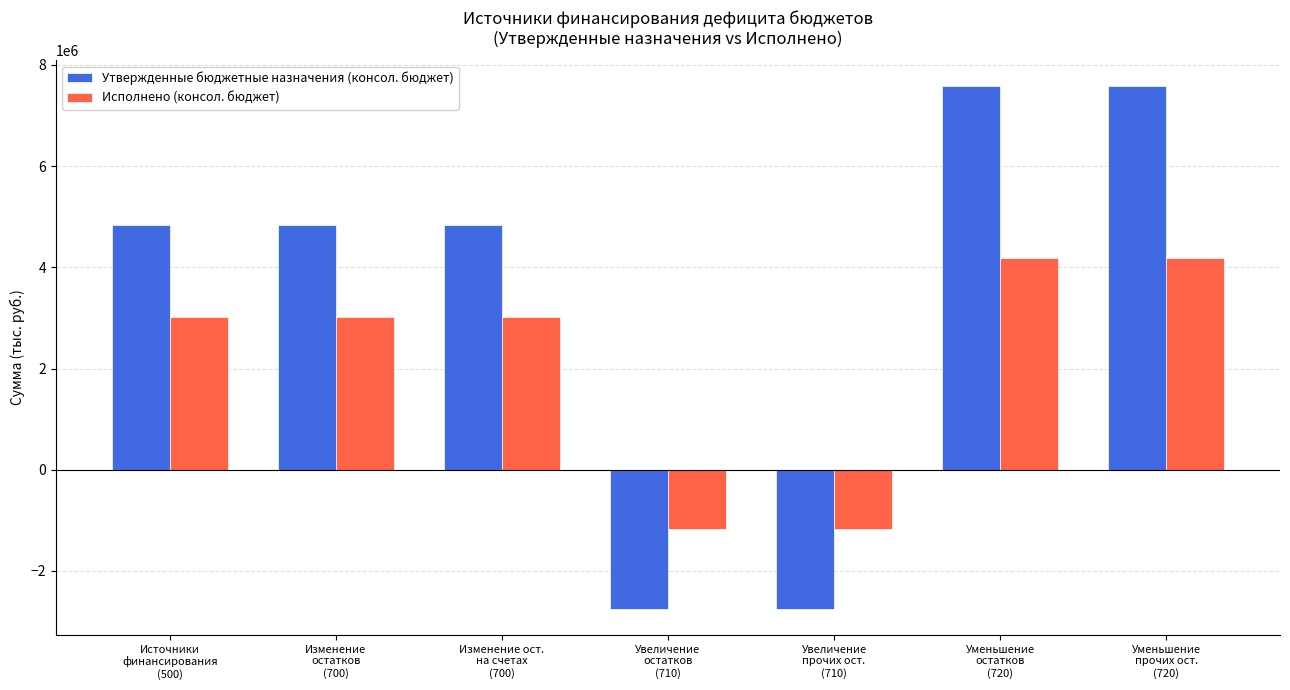

What is the value of the Утвержденные бюджетные назначения (консол. бюджет) bar at the 7th from the left?

7576524.1